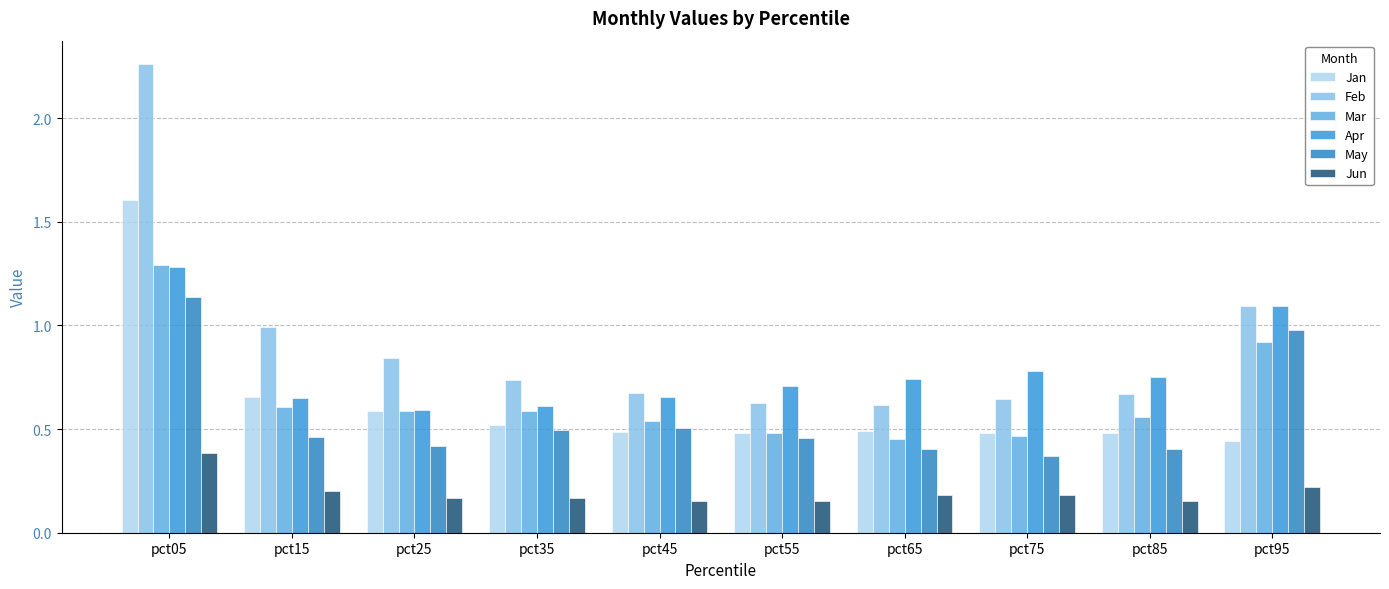

What is the maximum value shown in the chart?

2.3